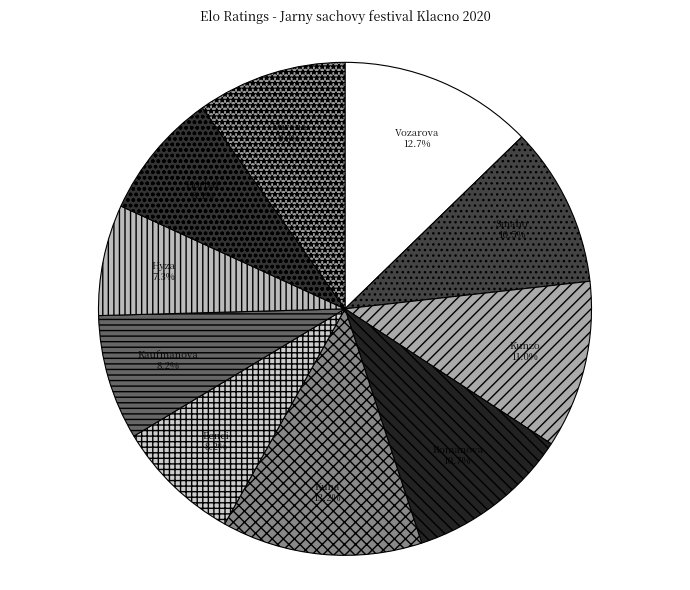

What is the smallest slice in the pie chart?

Hyza Michal